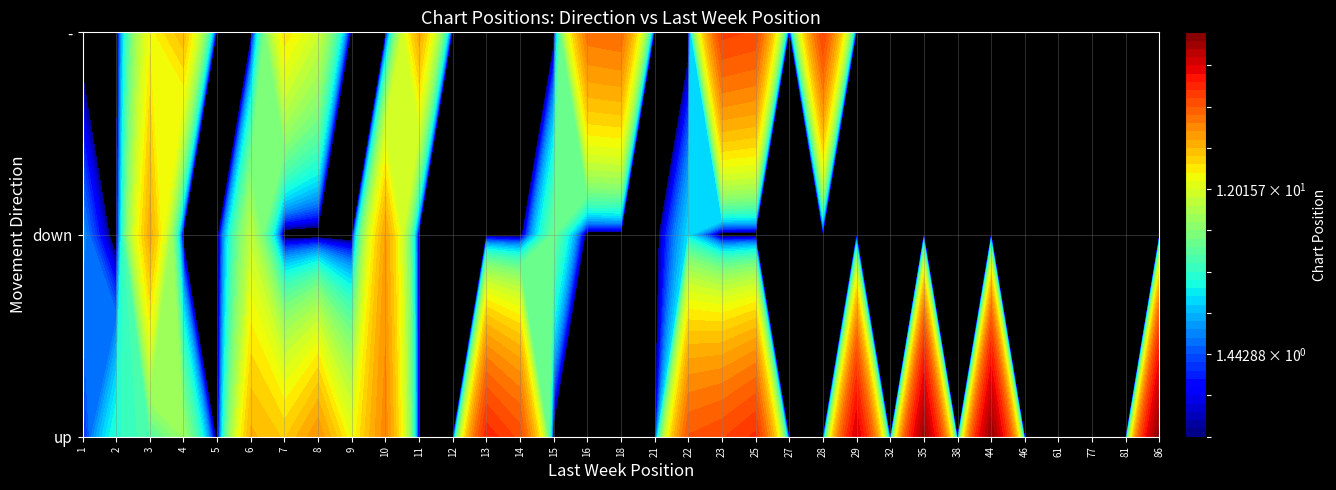

The down series shows 0 at 24. True or false?

True